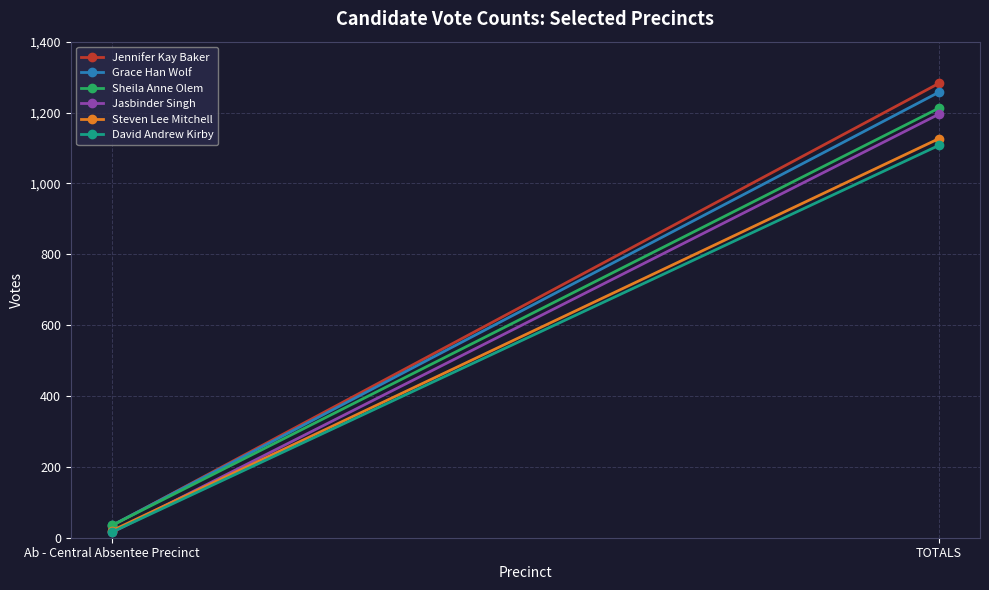

Which series has the largest range (max minus min)?

Jennifer Kay Baker